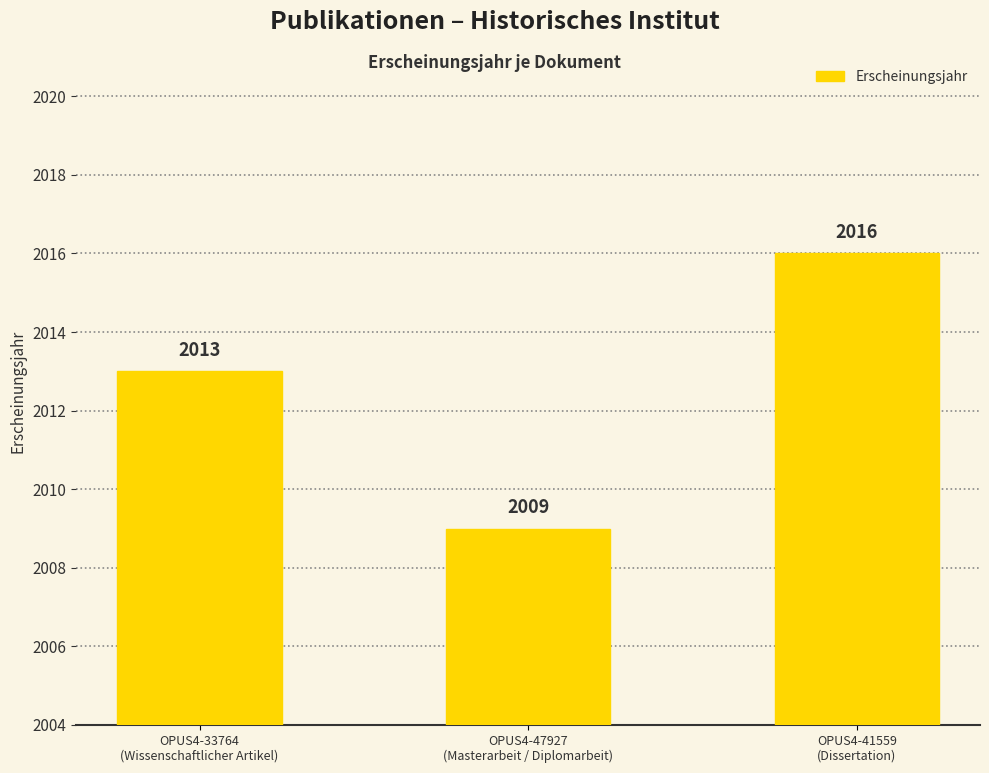

What position from the right is OPUS4-33764
(Wissenschaftlicher Artikel)?

3